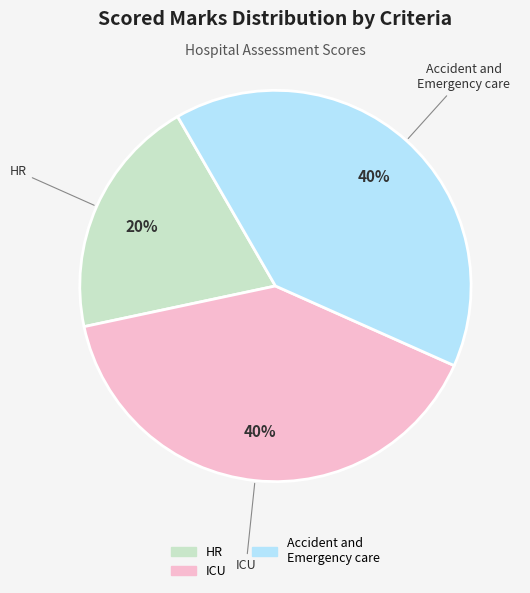

Is there any slice that represents more than half of the pie?

No